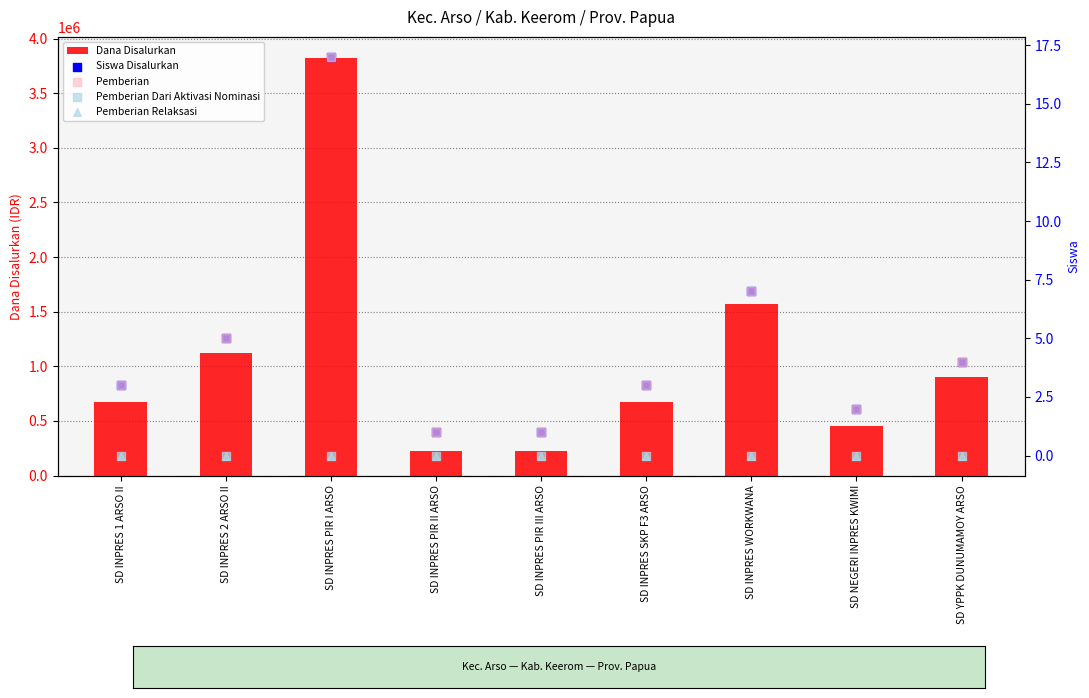

At which category is the sum across all series the highest?

SD INPRES PIR I ARSO